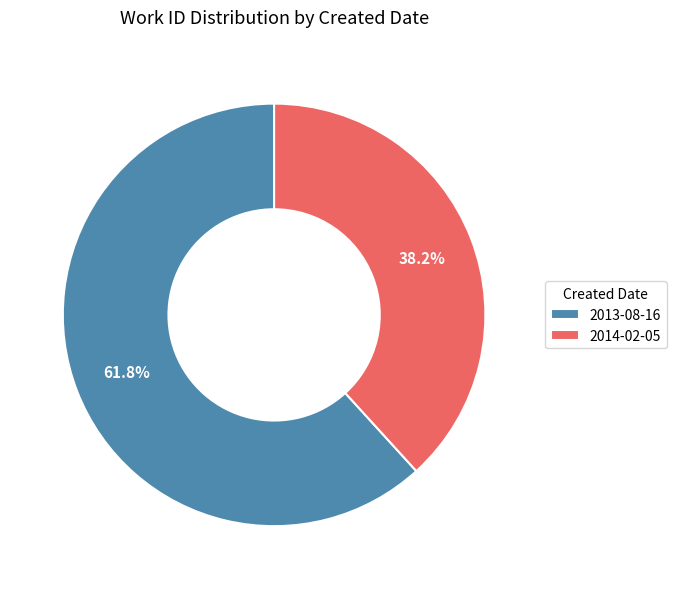

Which category accounts for the majority?

2013-08-16